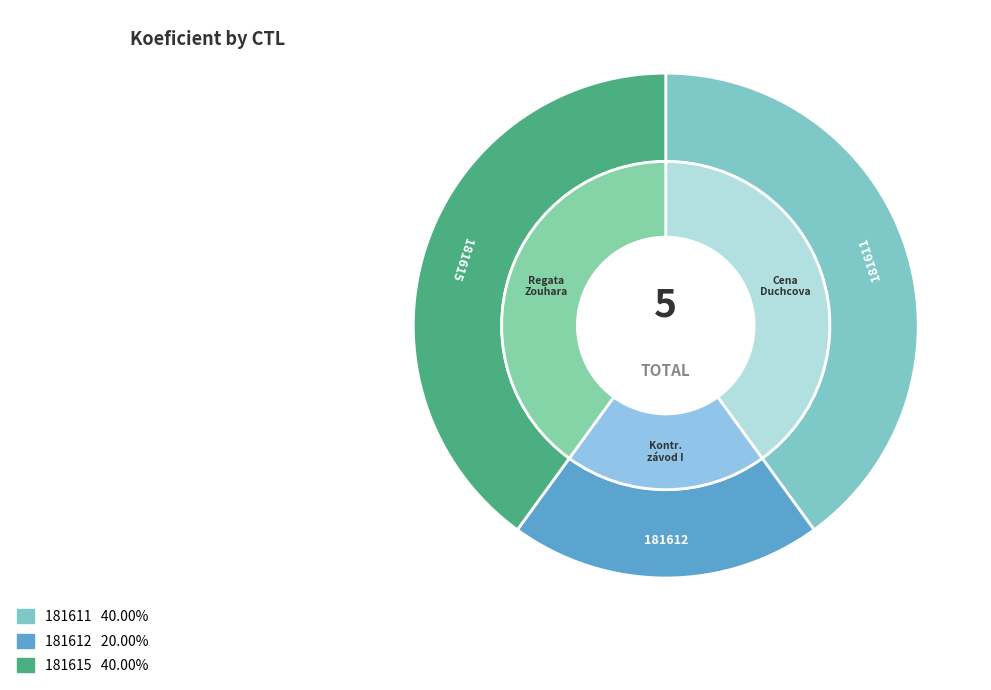

Does 181615 represent more than half of the total?

No